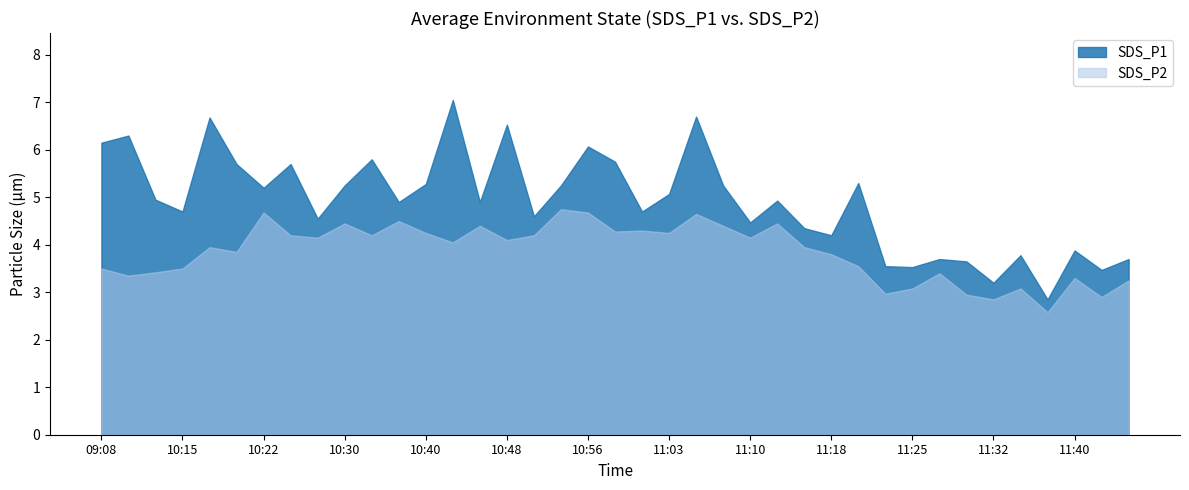

Which series changed the most between 10:45 and 11:43?

SDS_P2